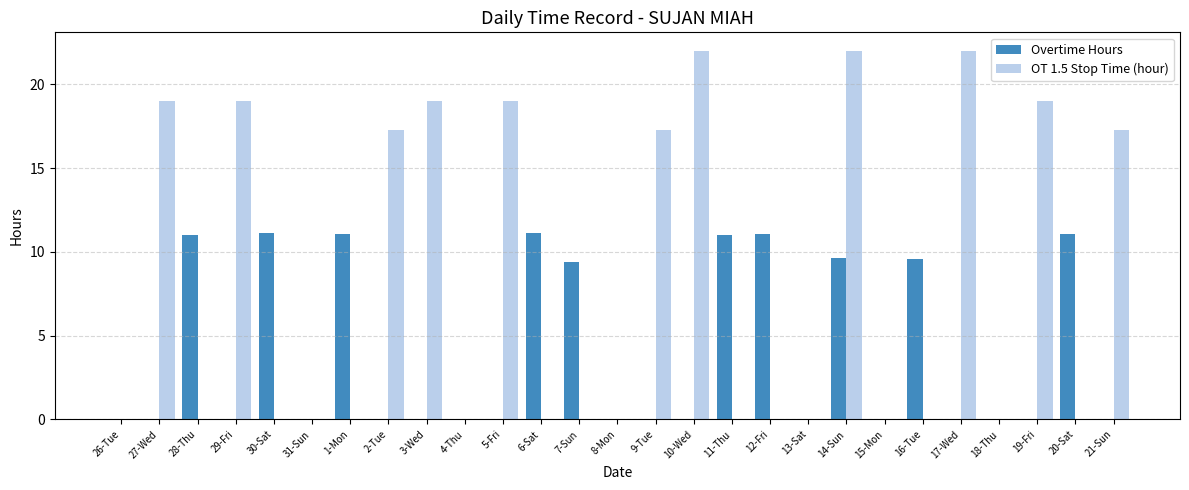

What is the greatest value displayed?

22.0